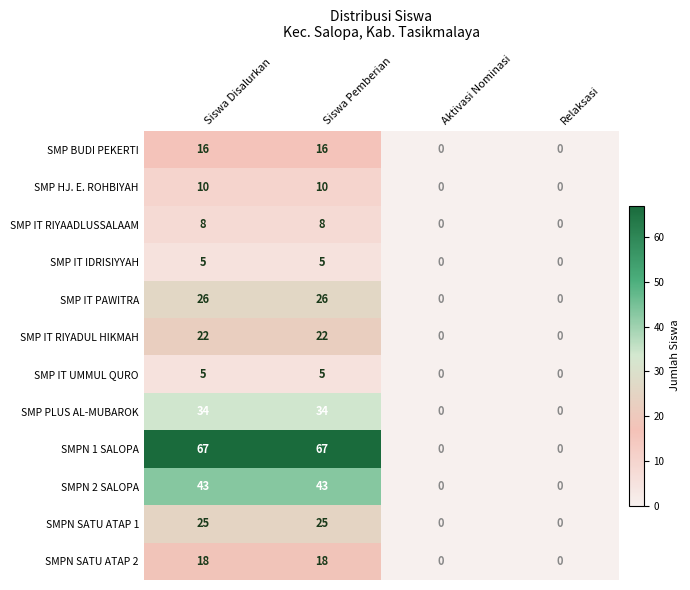

True or false: SMP HJ. E. ROHBIYAH has a value of 10 at Siswa Pemberian.

True